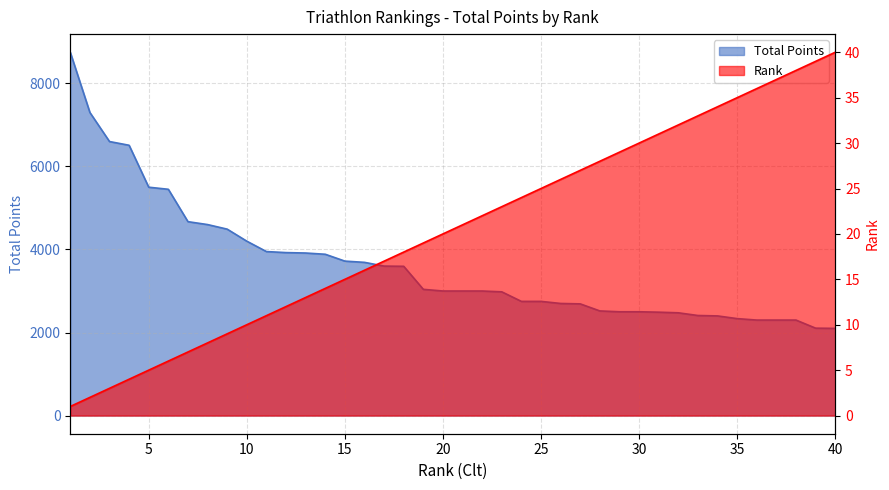

What is the minimum value shown in the chart?

1